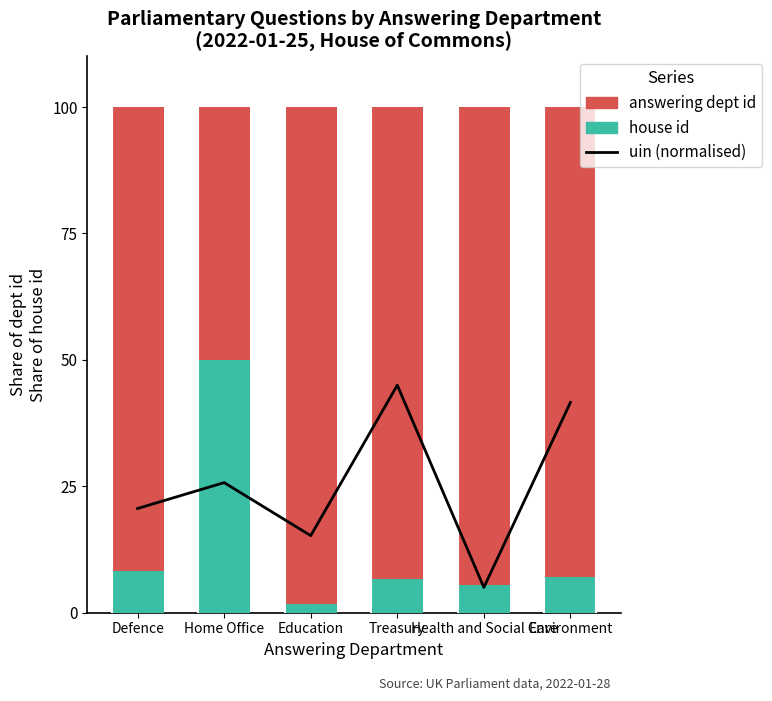

Count the number of data series in this chart.

3